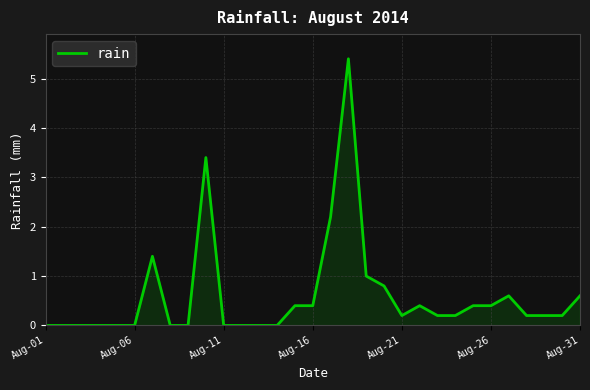

What is the difference between the maximum and minimum values?

5.4